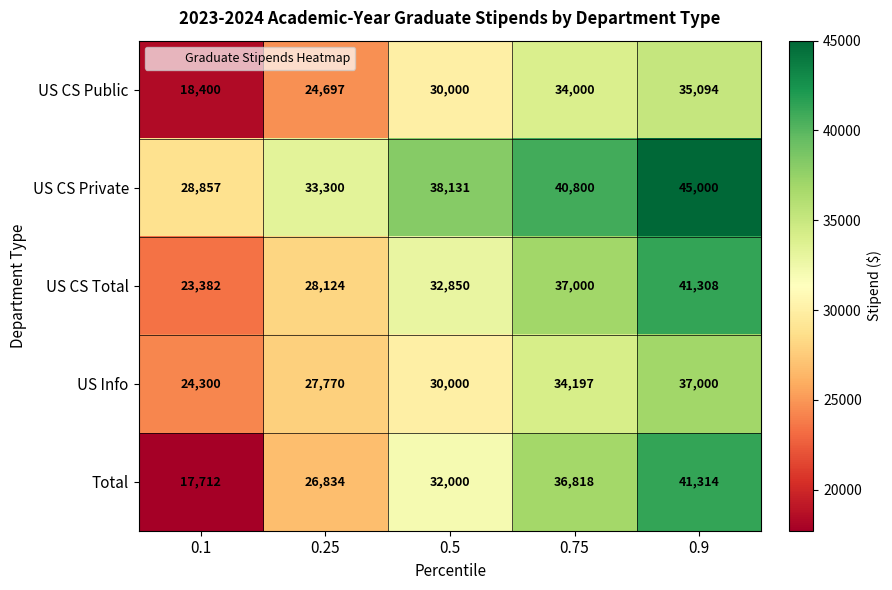

Reading left to right, transcribe all the data shown in this chart.

US CS Public: 0.1=18400	0.25=24697	0.5=30000	0.75=34000	0.9=35094
US CS Private: 0.1=28857	0.25=33300	0.5=38131	0.75=40800	0.9=45000
US CS Total: 0.1=23382	0.25=28124	0.5=32850	0.75=37000	0.9=41308
US Info: 0.1=24300	0.25=27770	0.5=30000	0.75=34197	0.9=37000
Total: 0.1=17712	0.25=26834	0.5=32000	0.75=36818	0.9=41314